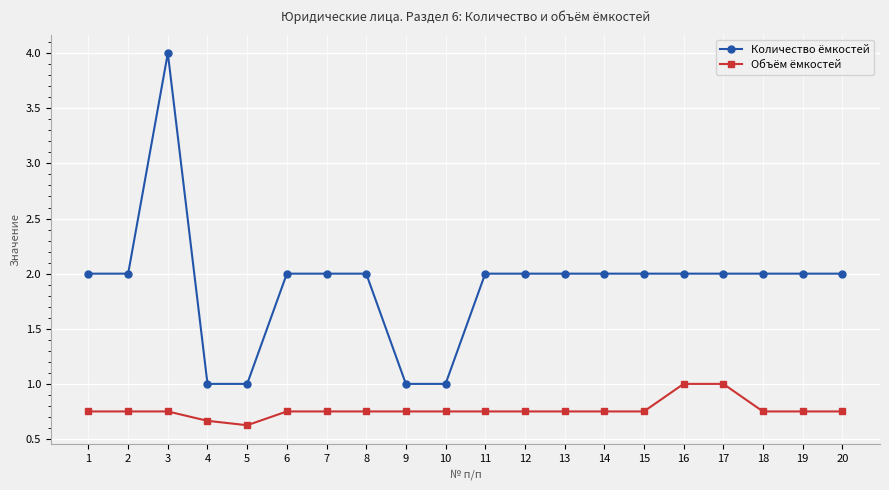

At how many categories does at least one series exceed 0?

20